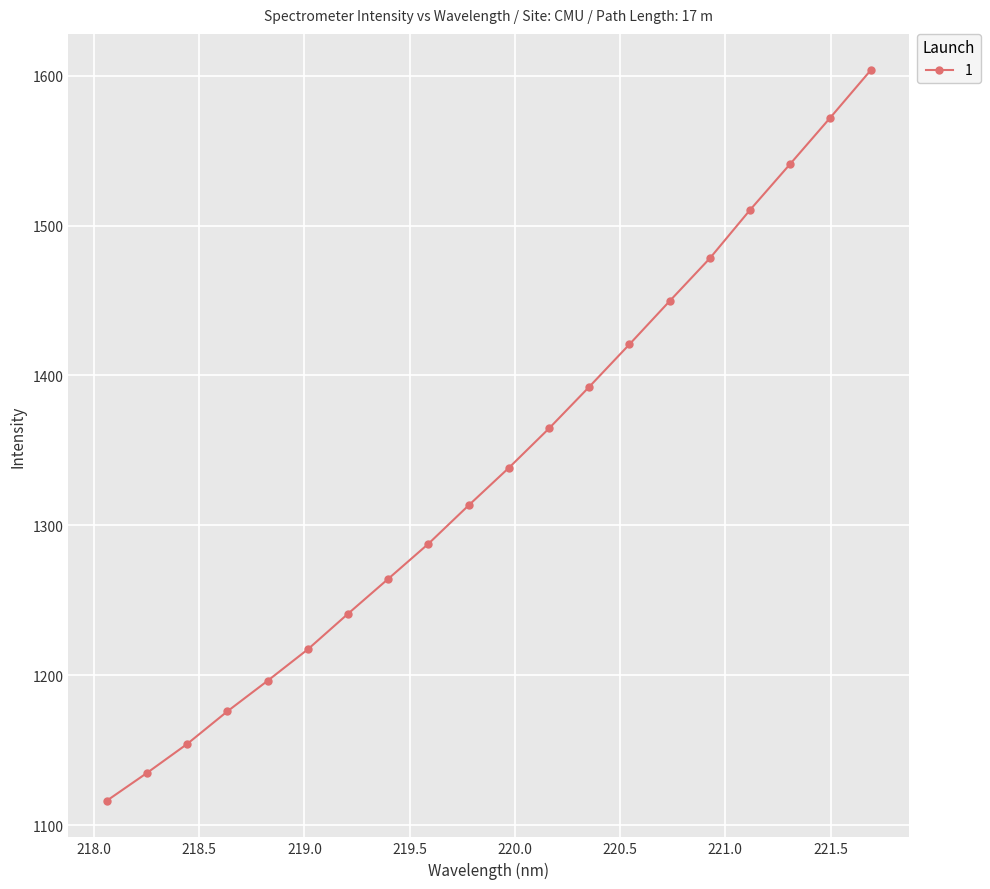

What is the average value?

1338.6